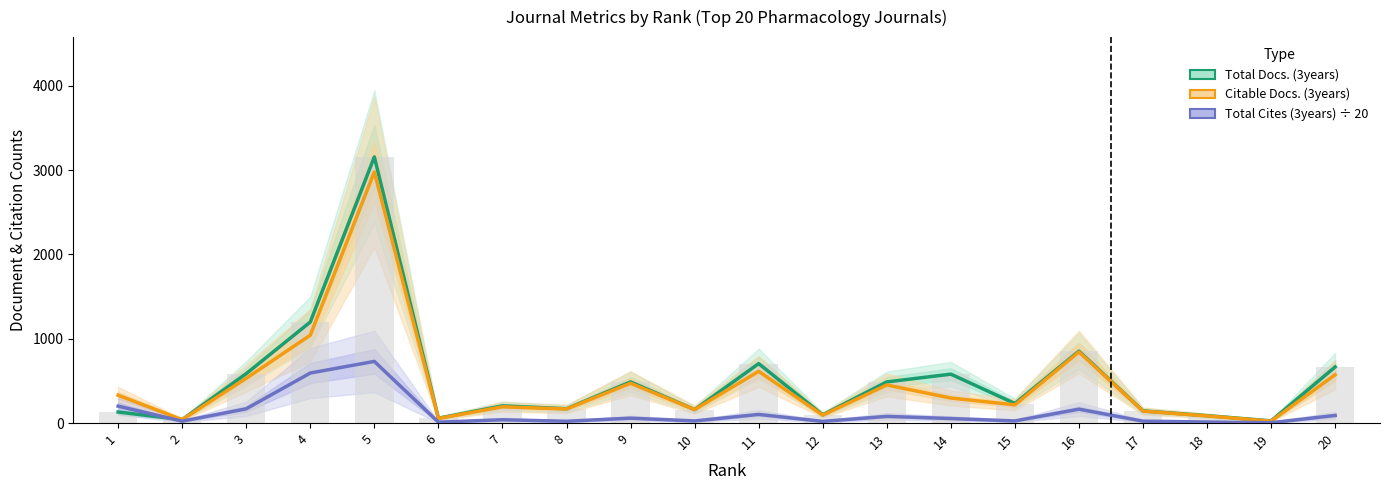

The value of Citable Docs. (3years) at 4 is 1601.0. True or false?

False